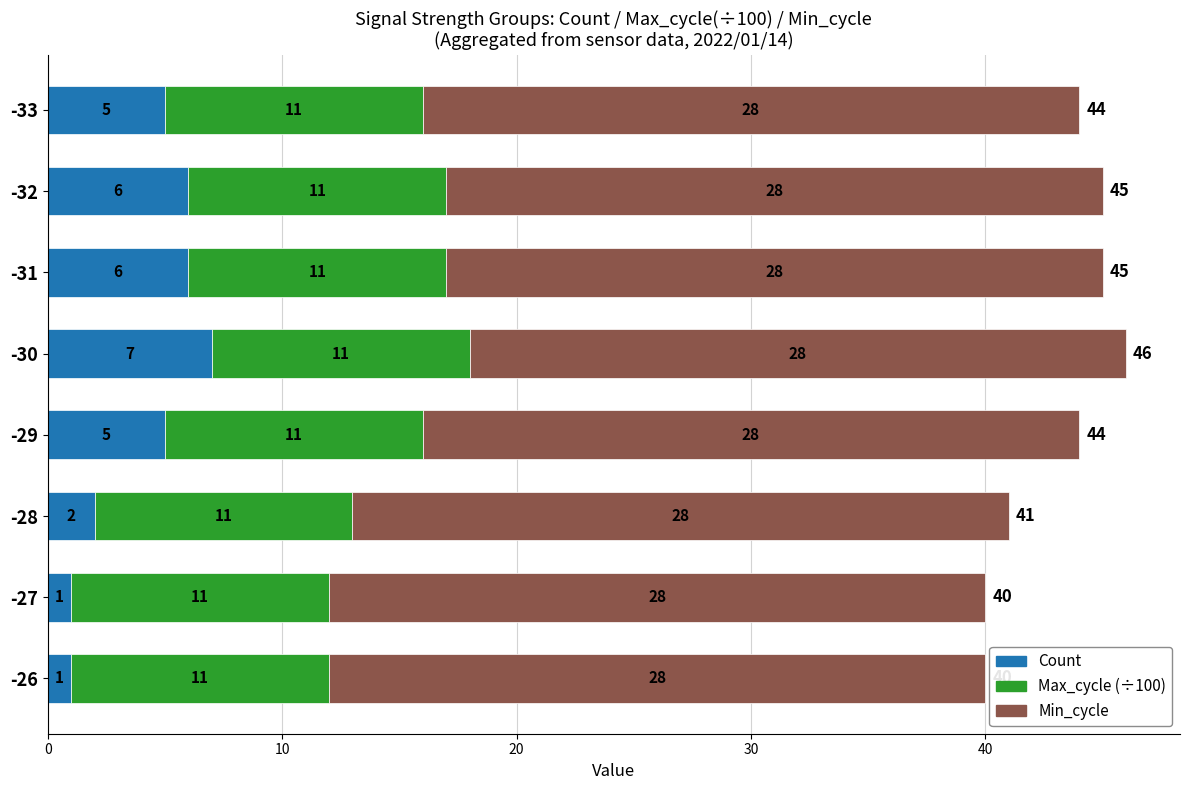

Is it true that Count equals 5 at -33?

True